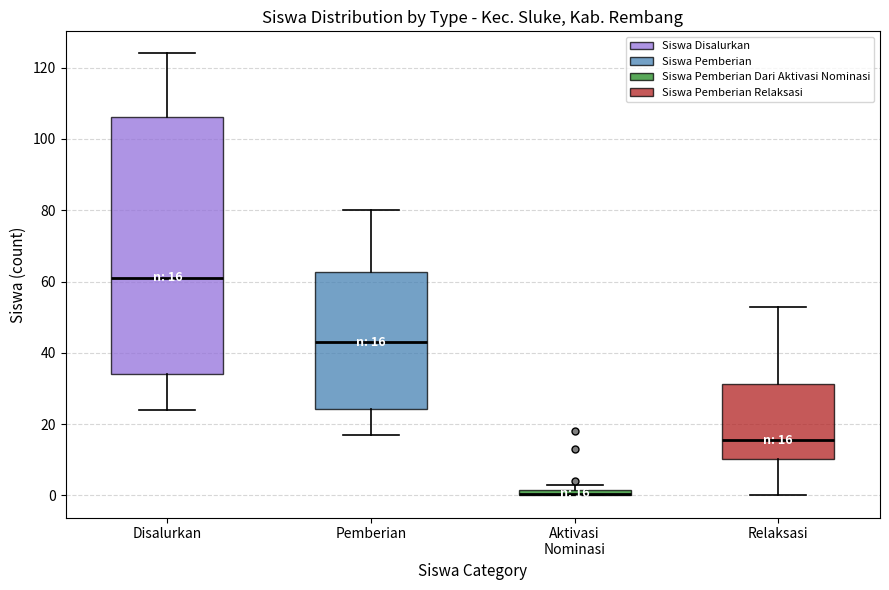

Comparing the boxes themselves (not the whiskers), which one is the tallest?

Disalurkan